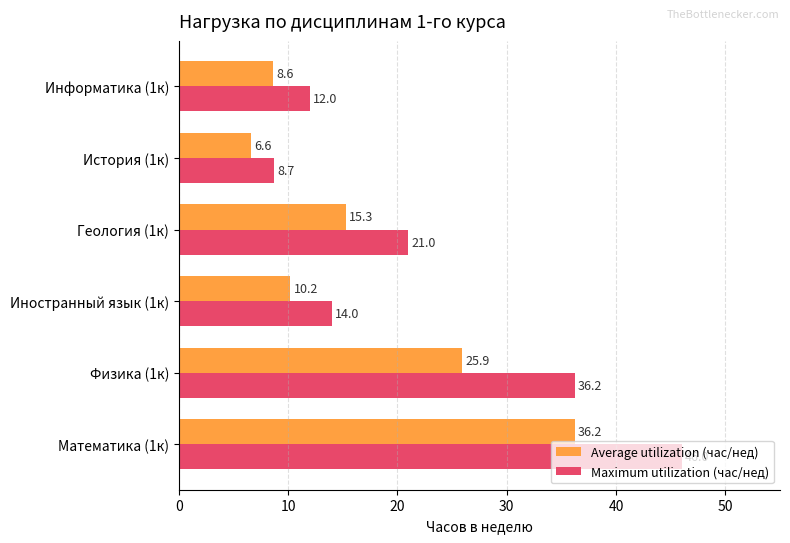

The Maximum utilization (час/нед) series shows 14.0 at Иностранный язык (1к). True or false?

True